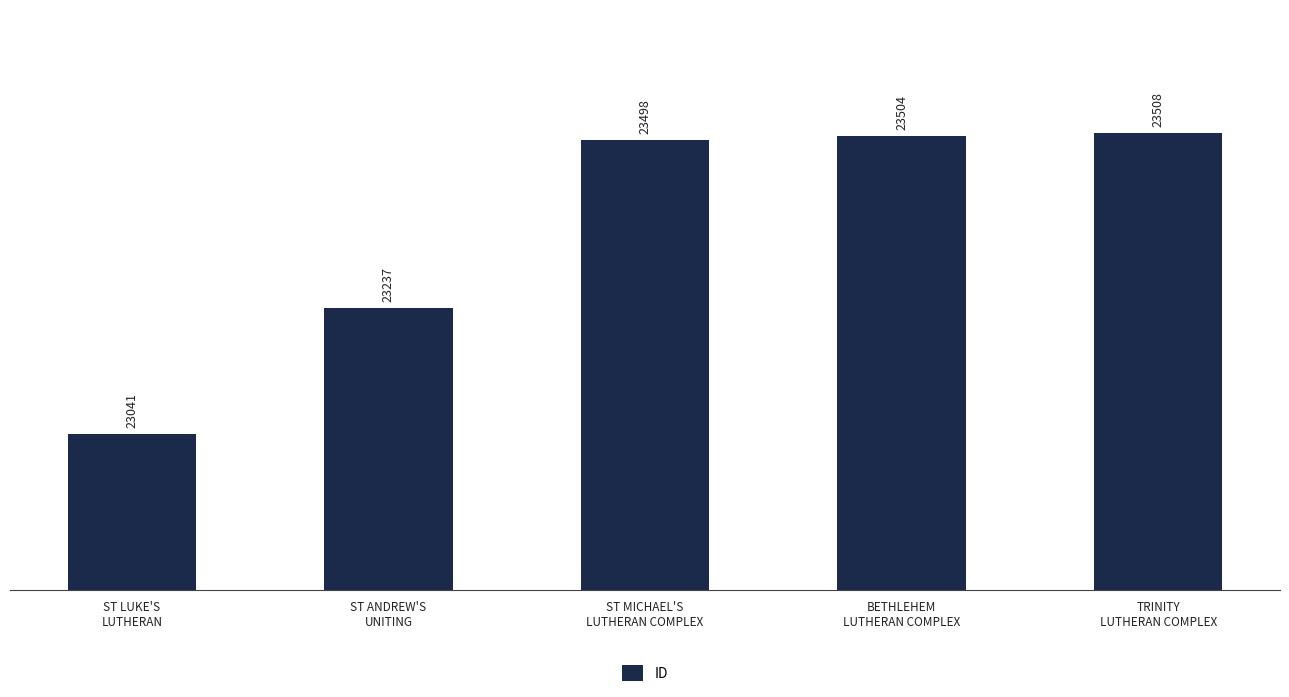

What is the average value?

23358